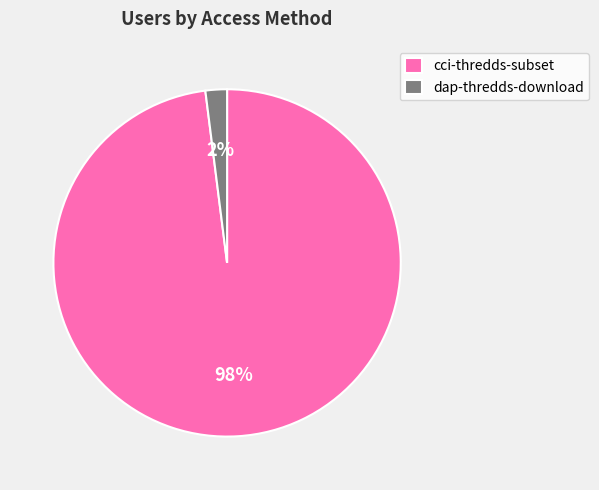

Count the number of slices in the pie.

2